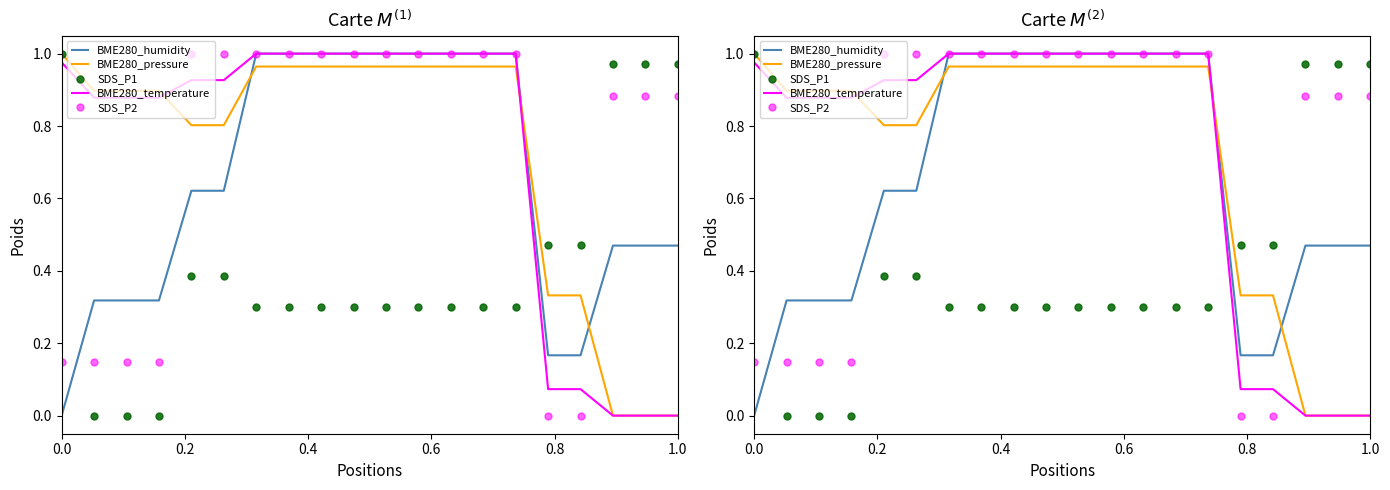

How many intersections are there between SDS_P1 and BME280_pressure?

1